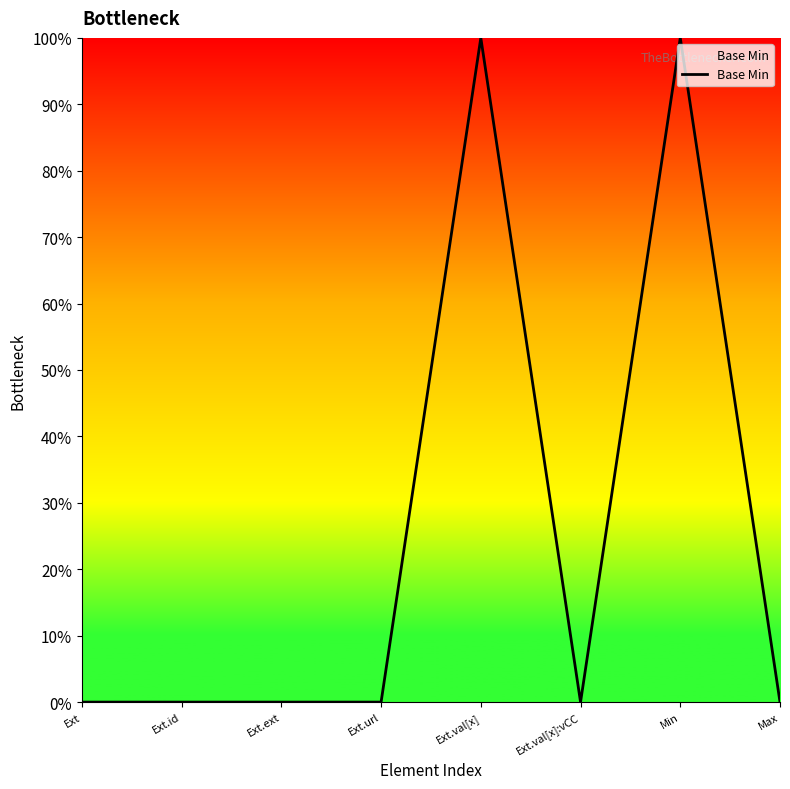

What position from the right is Ext.url?

5